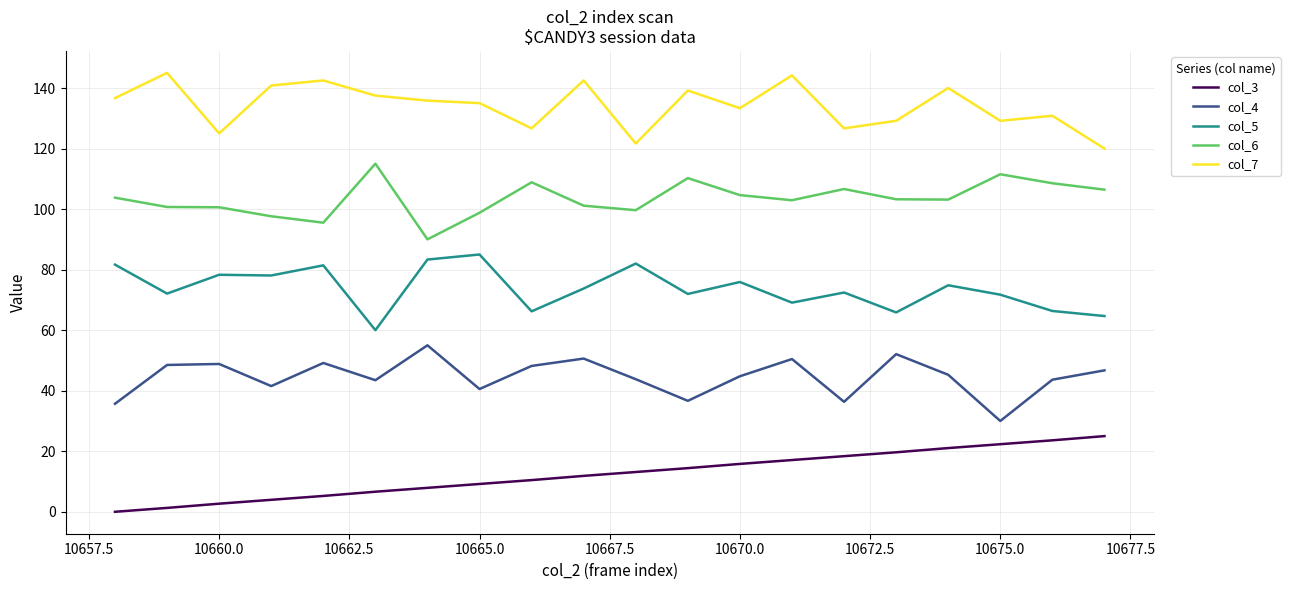

True or false: col_7 and col_3 cross at least once.

False